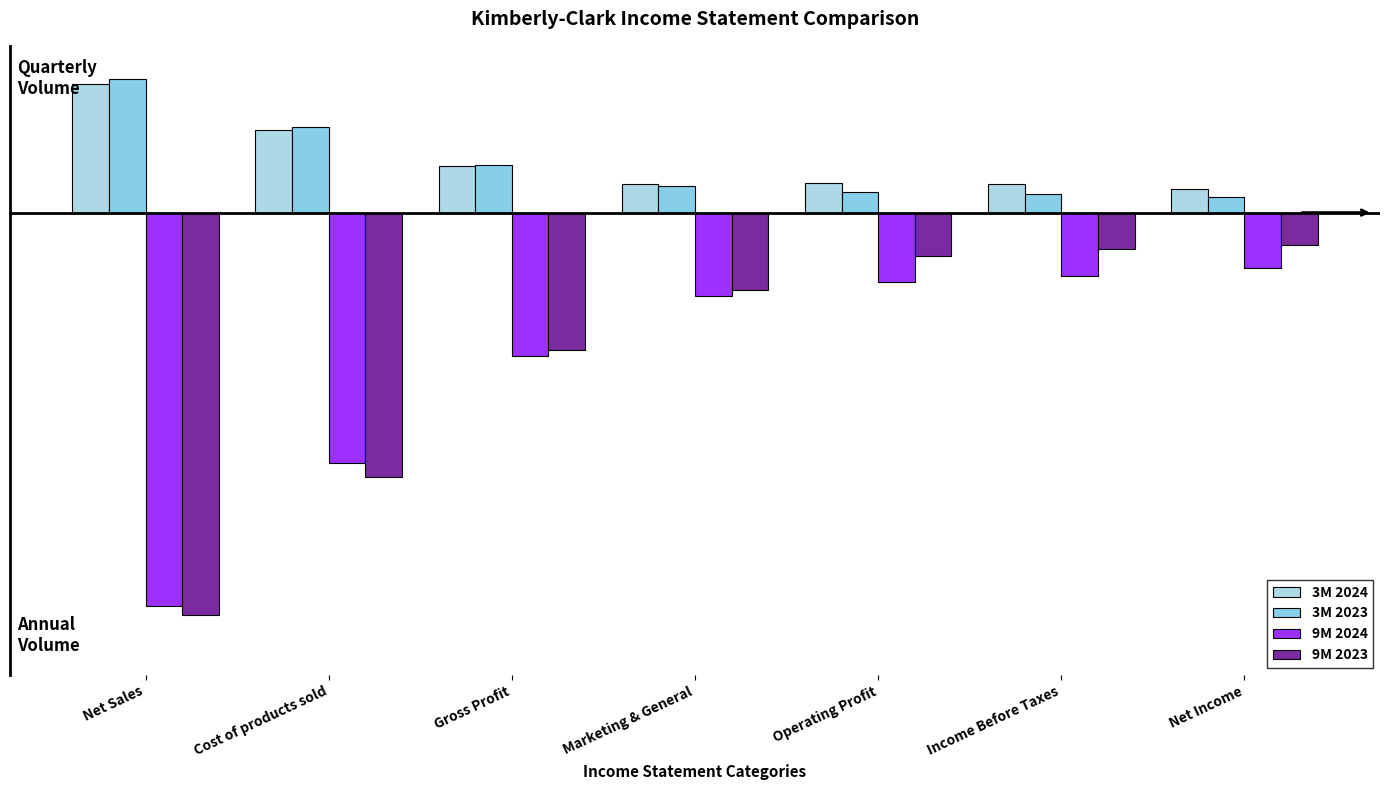

At which category does the chart reach its minimum across all series?

Net Sales